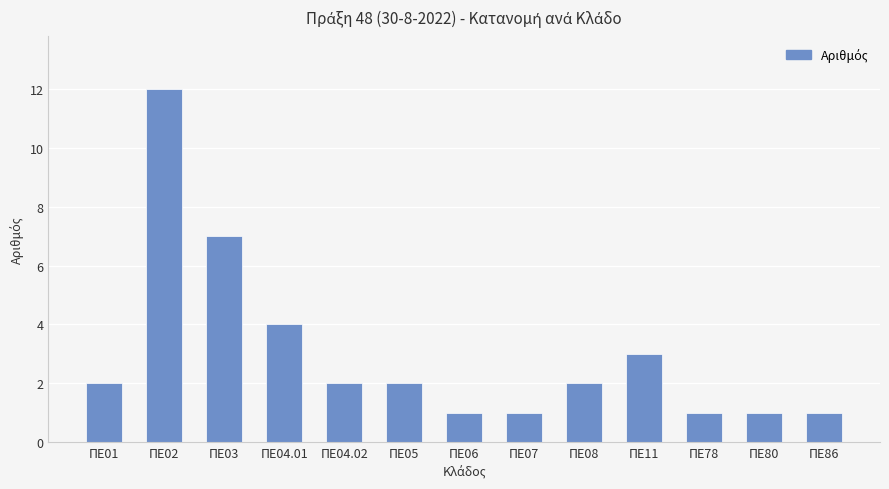

What is the sum of all values?

39